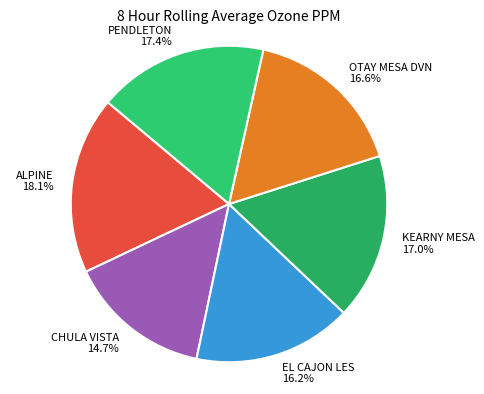

How many slices are in this pie chart?

6